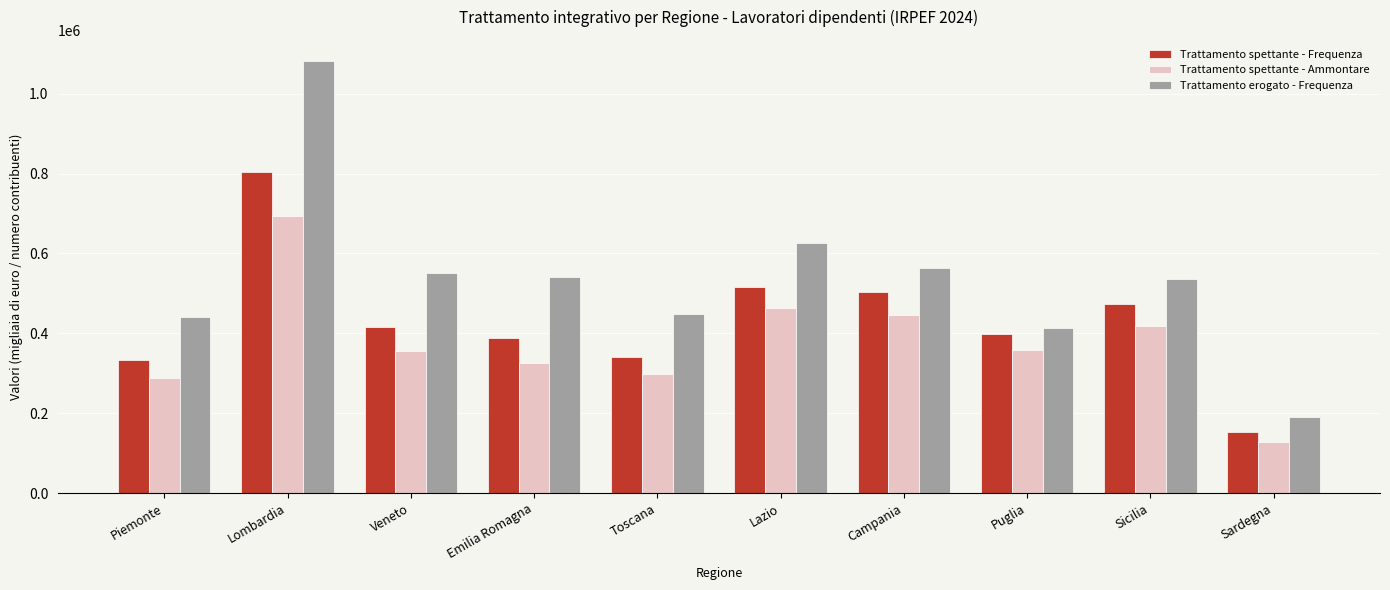

What are all the series names shown in the legend?

Trattamento spettante - Frequenza, Trattamento spettante - Ammontare, Trattamento erogato - Frequenza